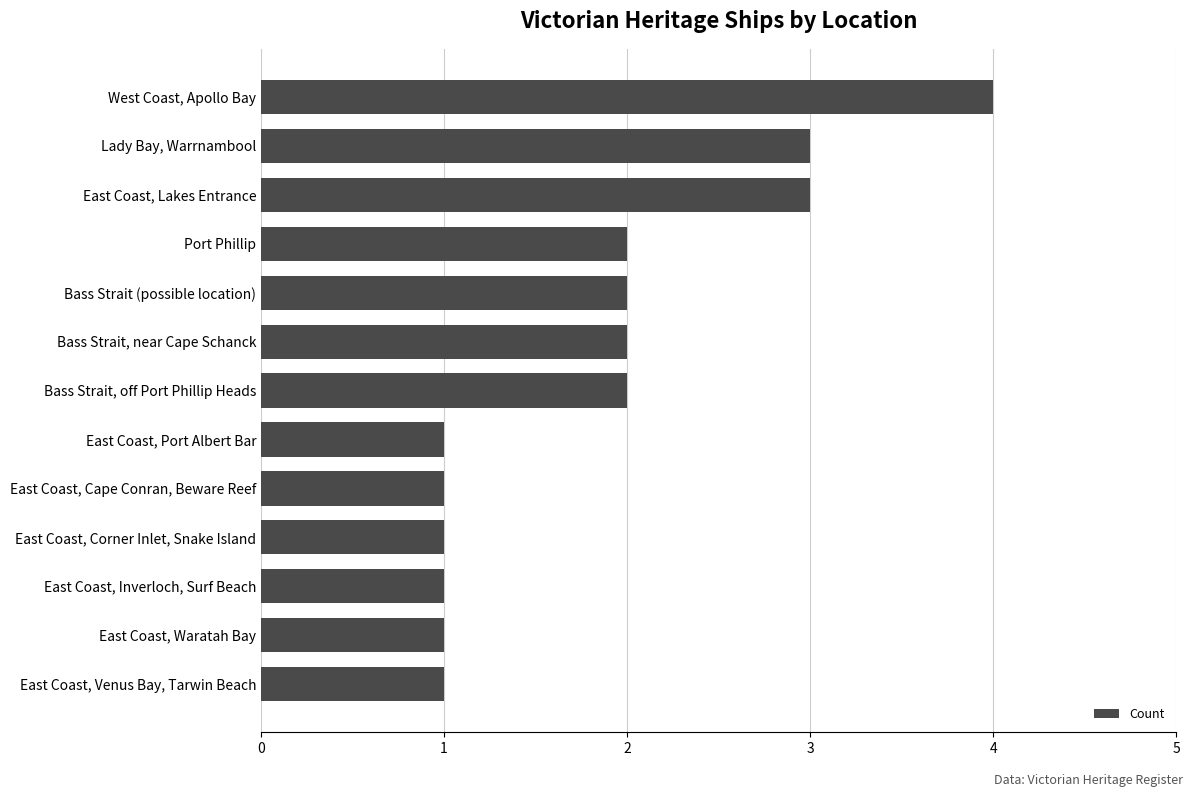

What is the difference between the second highest and second lowest values?

2